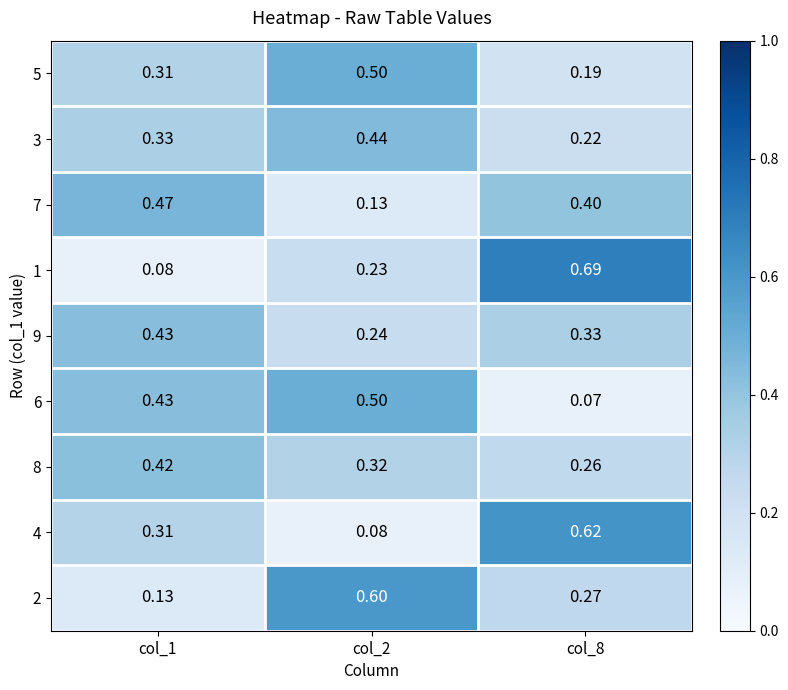

Is the value of 1 at col_1 greater than the value of 7 at col_2?

No